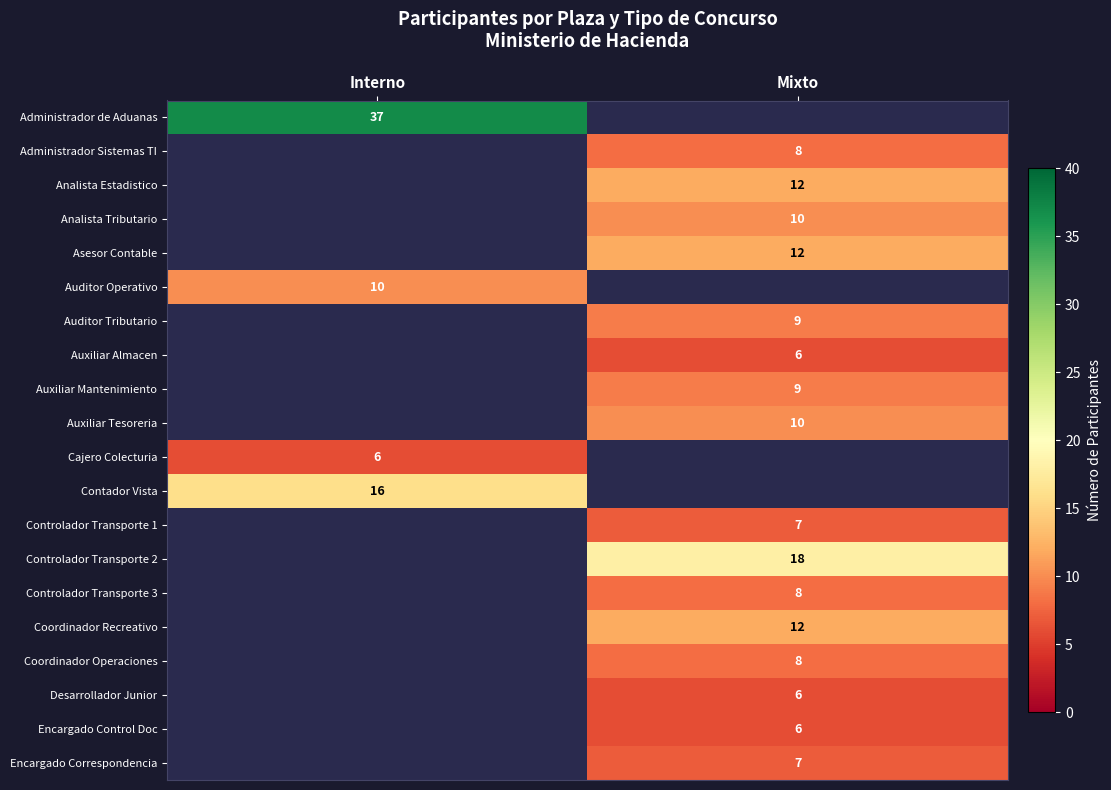

The value of Desarrollador Junior at Mixto is 3.2. True or false?

False